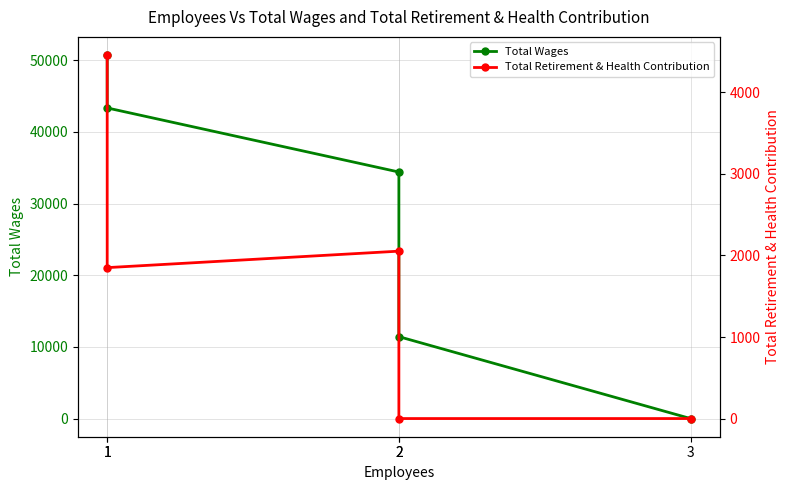

Read the Total Retirement & Health Contribution value at 2, to the nearest 50.

2050